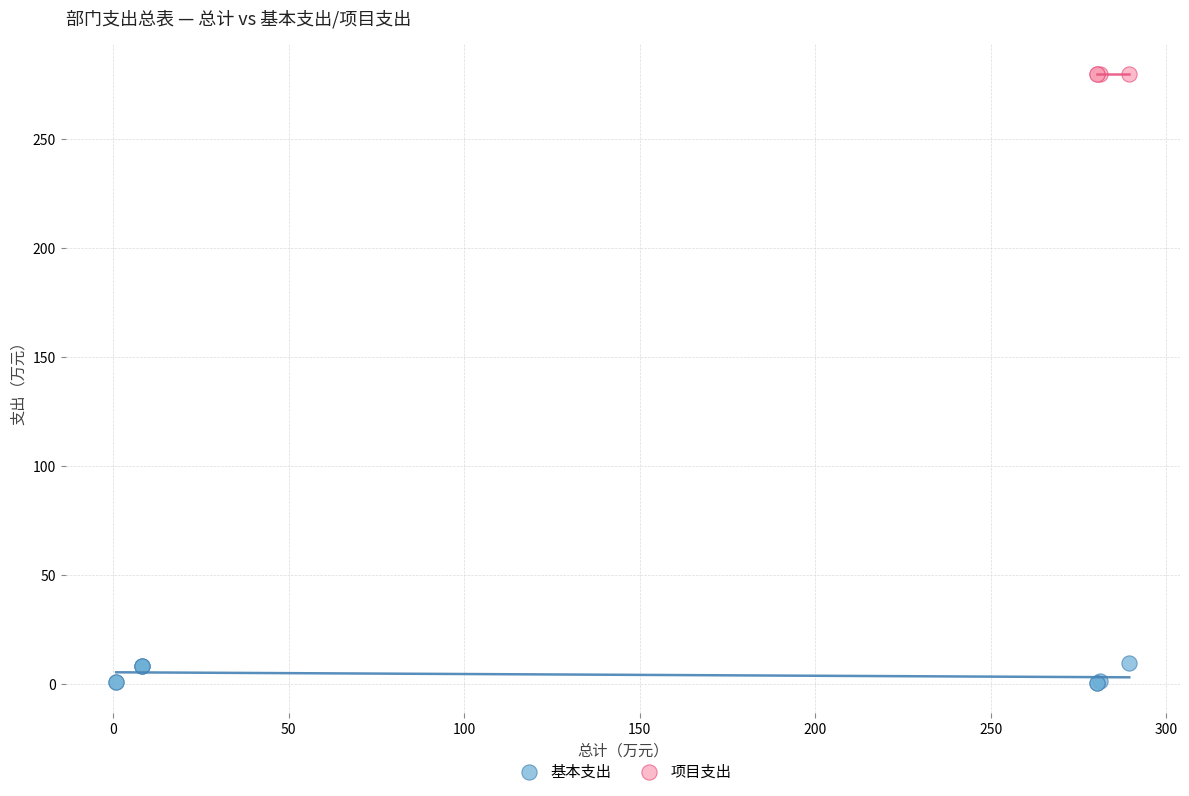

Which series reaches the minimum Y coordinate?

基本支出